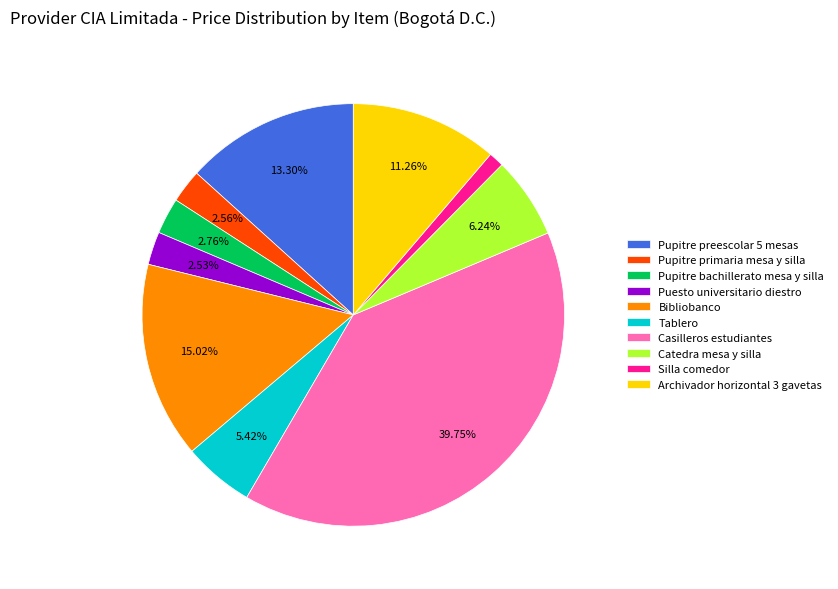

What is the ratio of the value at Puesto universitario diestro to the value at Tablero?

0.5